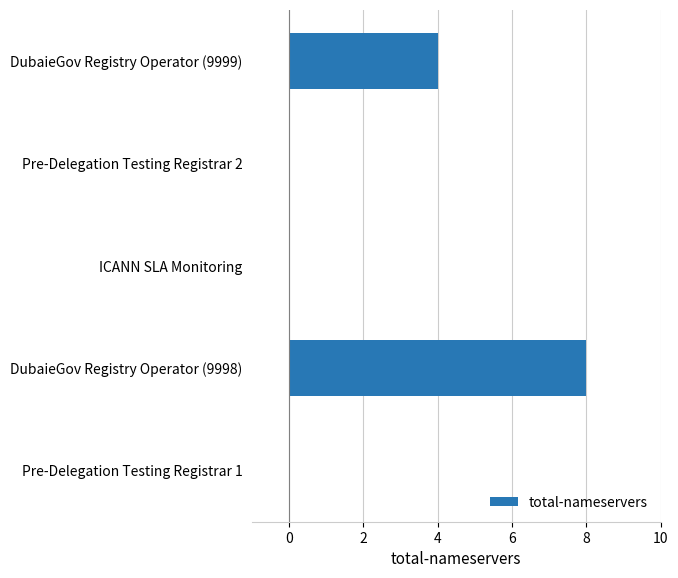

Reading top to bottom, list all the values displayed in this chart.

DubaieGov Registry Operator (9999)=4	Pre-Delegation Testing Registrar 2=0	ICANN SLA Monitoring=0	DubaieGov Registry Operator (9998)=8	Pre-Delegation Testing Registrar 1=0